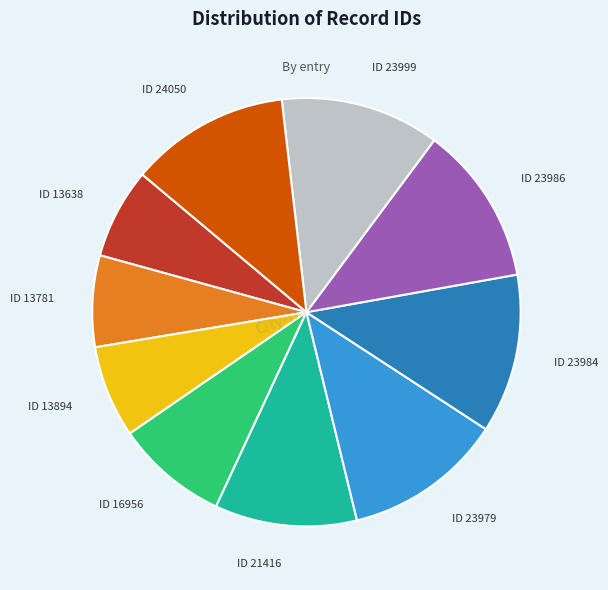

Do ID 23984 and ID 21416 together represent more than half of the pie?

No